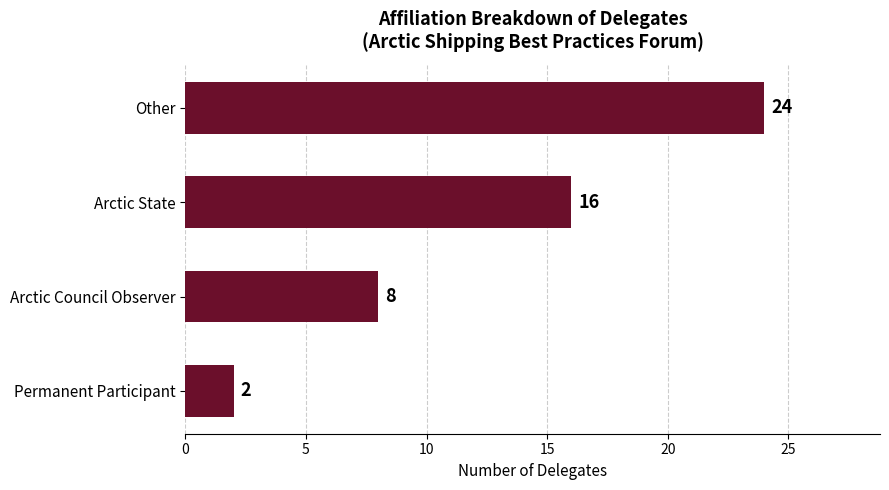

What is the greatest value displayed?

24